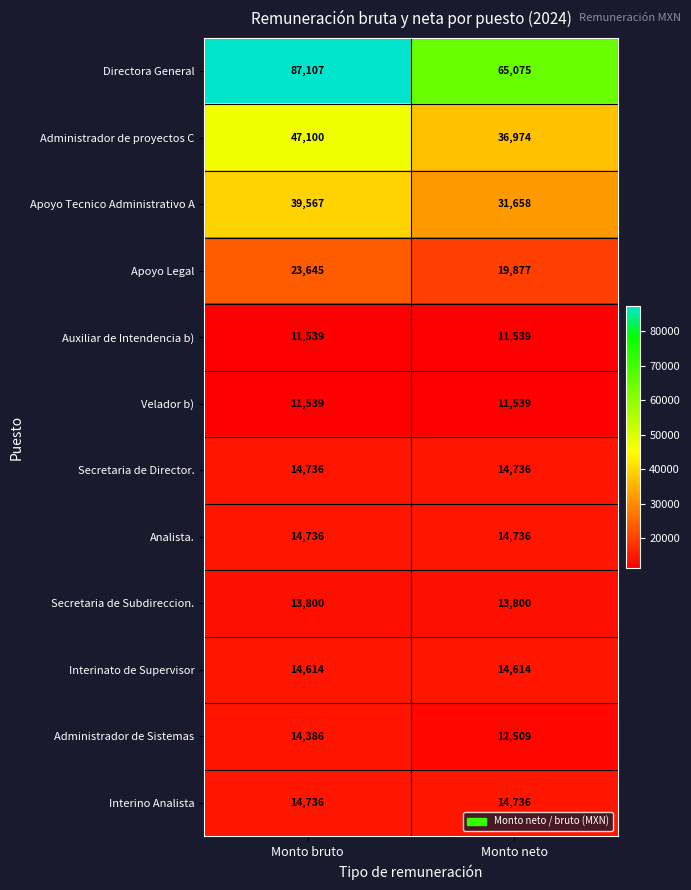

True or false: Administrador de proyectos C has a value of 75643 at Monto bruto.

False